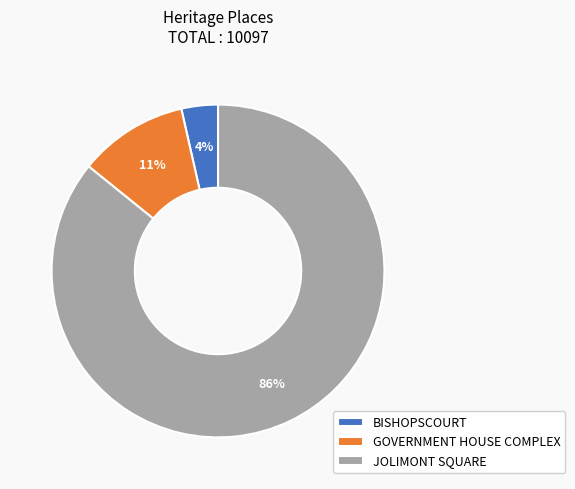

How many segments does this pie chart have?

3